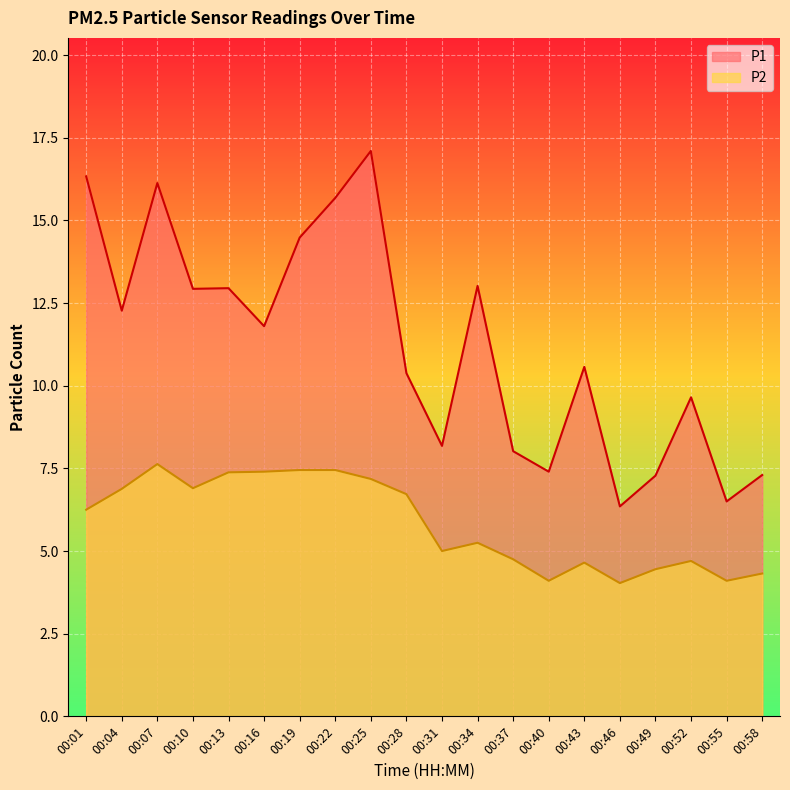

What is the total value across all series at 00:25?

24.3